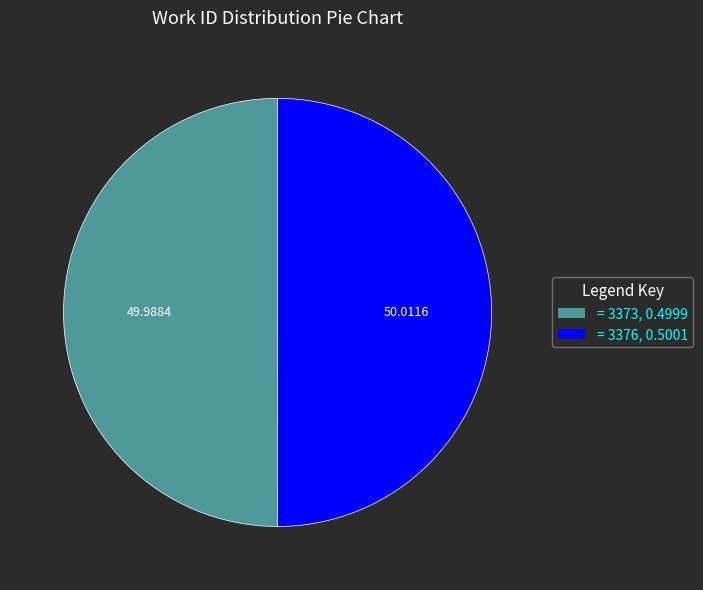

Is the sum of = 3376, 0.5001 and = 3373, 0.4999 greater than half?

Yes